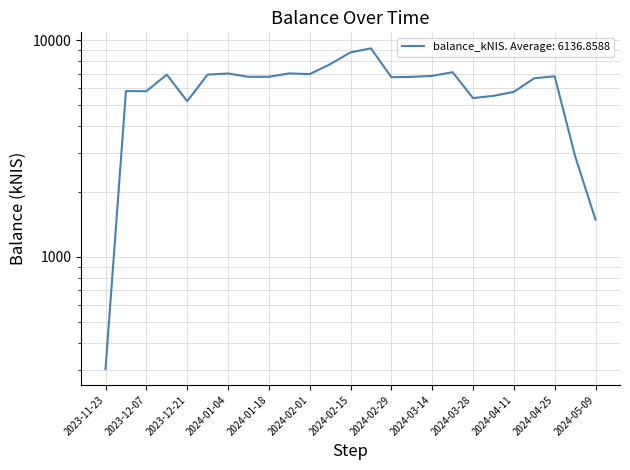

List the labels in order of value, smallest first.

2023-11-23, 2024-05-09, 2024-05-02, 2023-12-21, 2024-03-28, 2024-04-04, 2024-04-11, 2023-12-07, 2023-11-30, 2024-04-18, 2024-02-29, 2024-03-07, 2024-01-11, 2024-01-18, 2024-04-25, 2024-03-14, 2023-12-14, 2023-12-28, 2024-02-01, 2024-01-04, 2024-01-25, 2024-03-21, 2024-02-08, 2024-02-15, 2024-02-22